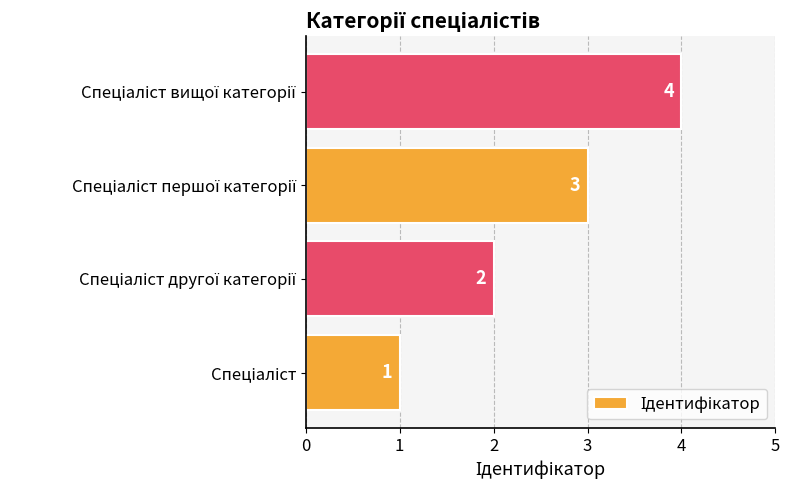

How many values are between 2 and 4?

3